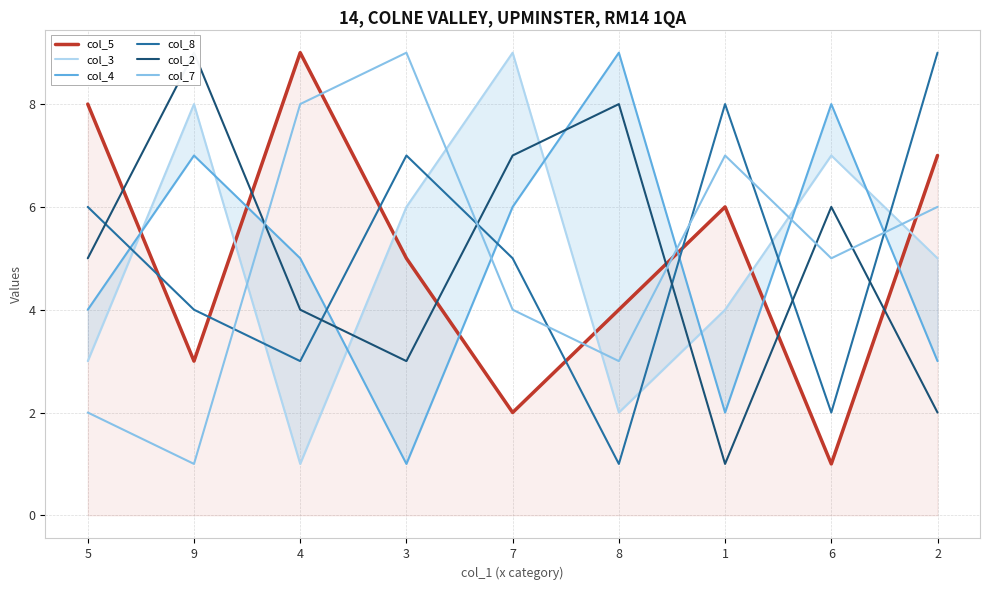

Count the col_2 values in the range 3 to 7.

5